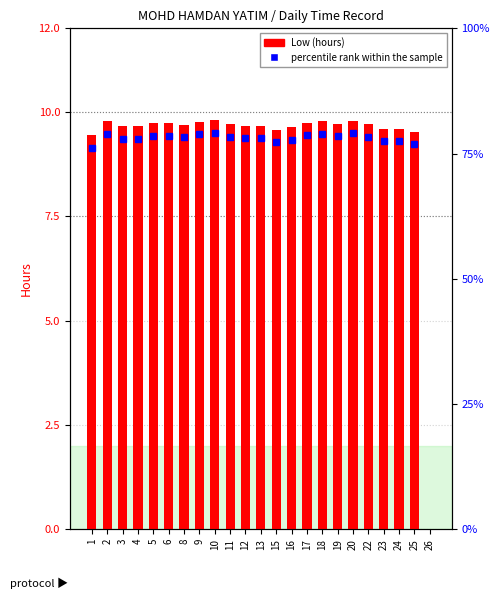

Reading left to right, what are all the values shown in this chart?

9.4	9.8	9.7	9.7	9.7	9.7	9.7	9.8	9.8	9.7	9.7	9.7	9.6	9.6	9.7	9.8	9.7	9.8	9.7	9.6	9.6	9.5	0.0